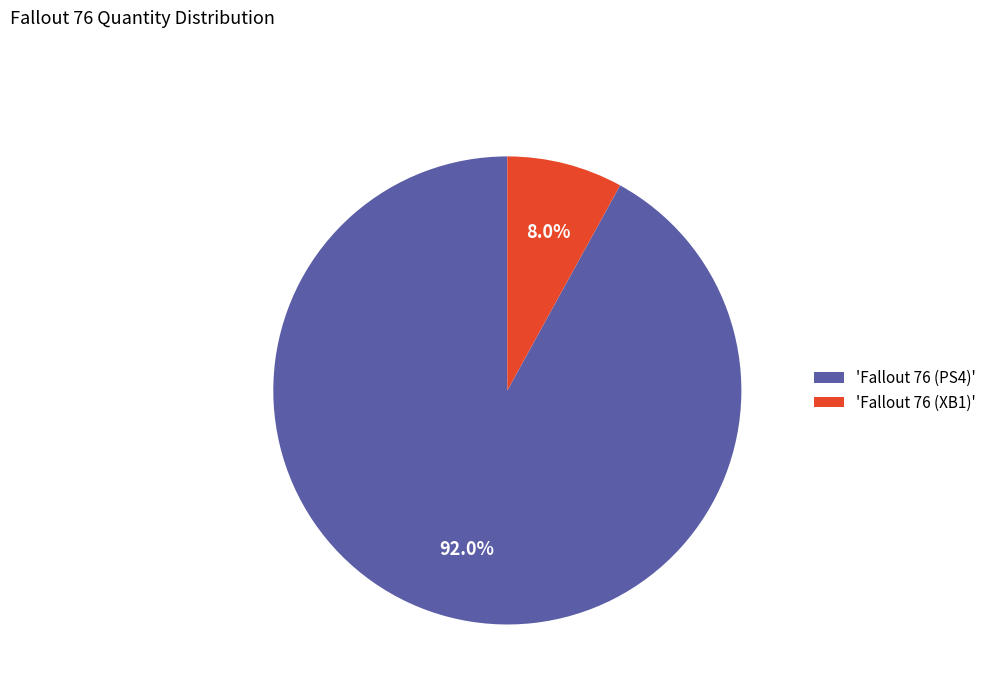

Rank the categories by value from lowest to highest.

'Fallout 76 (XB1)', 'Fallout 76 (PS4)'